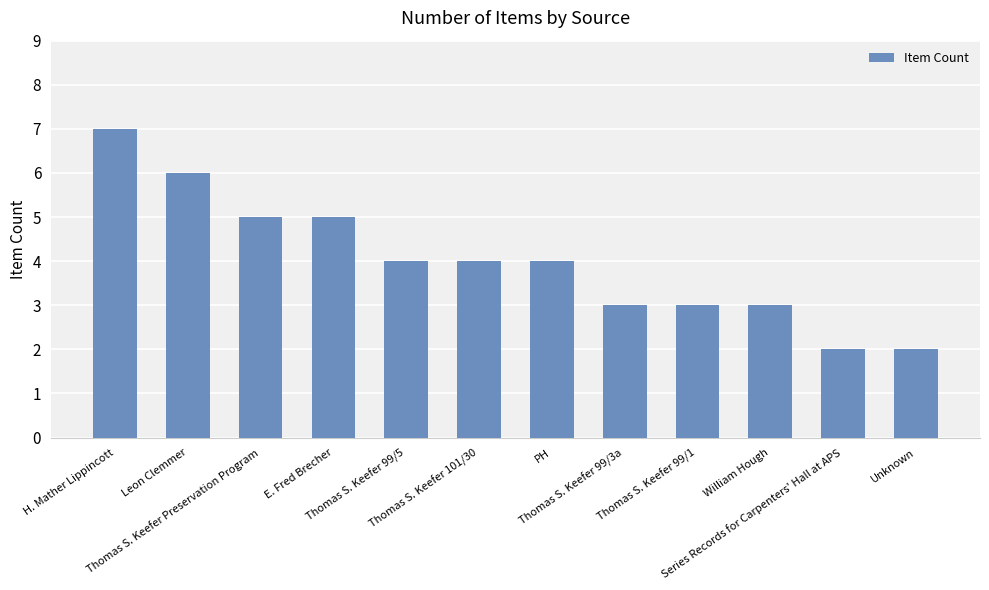

What is the greatest value displayed?

7